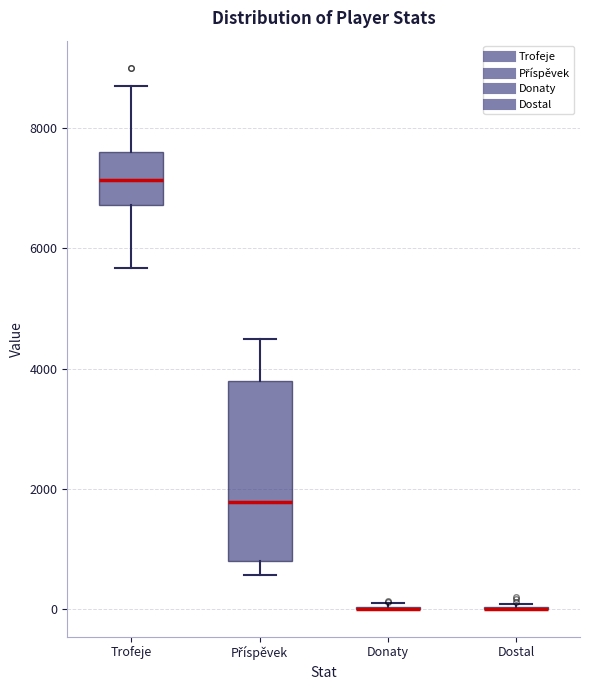

Reading left to right, transcribe this box plot: for each box, give where its median line is, the range the box spans, and where its two whiskers end, as read against the y-axis. The values are not printed on the chart, so give them approximately, as read against the axis.

Trofeje: median 7200, box 6800 to 7600, whiskers 5600 to 8800
Příspěvek: median 1800, box 800 to 3800, whiskers 600 to 4600
Donaty: box collapsed to a line at 0, whiskers 0 to 200
Dostal: box collapsed to a line at 0, whiskers 0 to 0